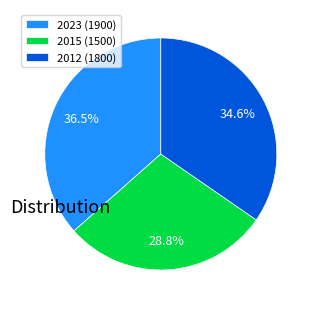

Approximately how many times larger is the value at 2012 (1800) compared to 2023 (1900)?

0.9